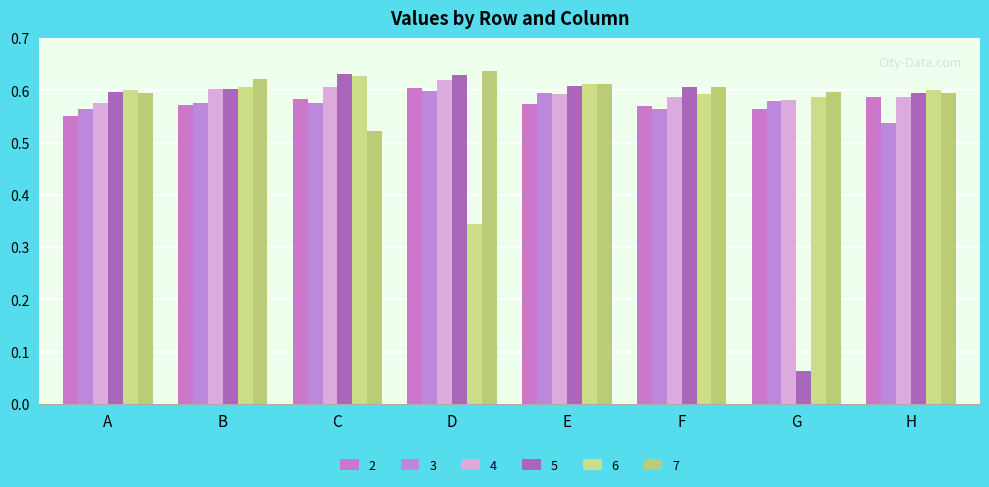

What is the sum of the 6 values at F and C?

1.2